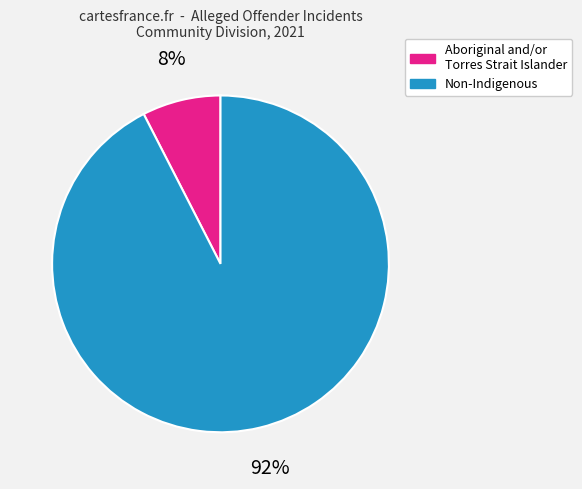

How many segments does this pie chart have?

2